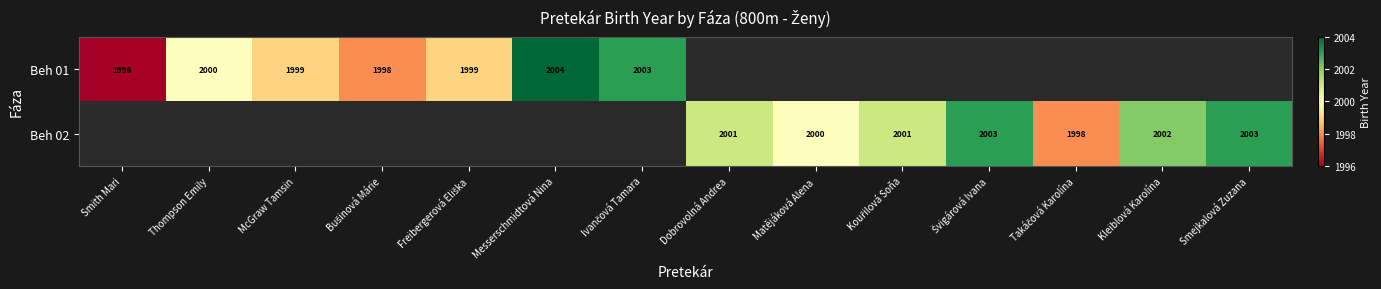

The value of Beh 02 at Dobrovolná Andrea is 2001. True or false?

True